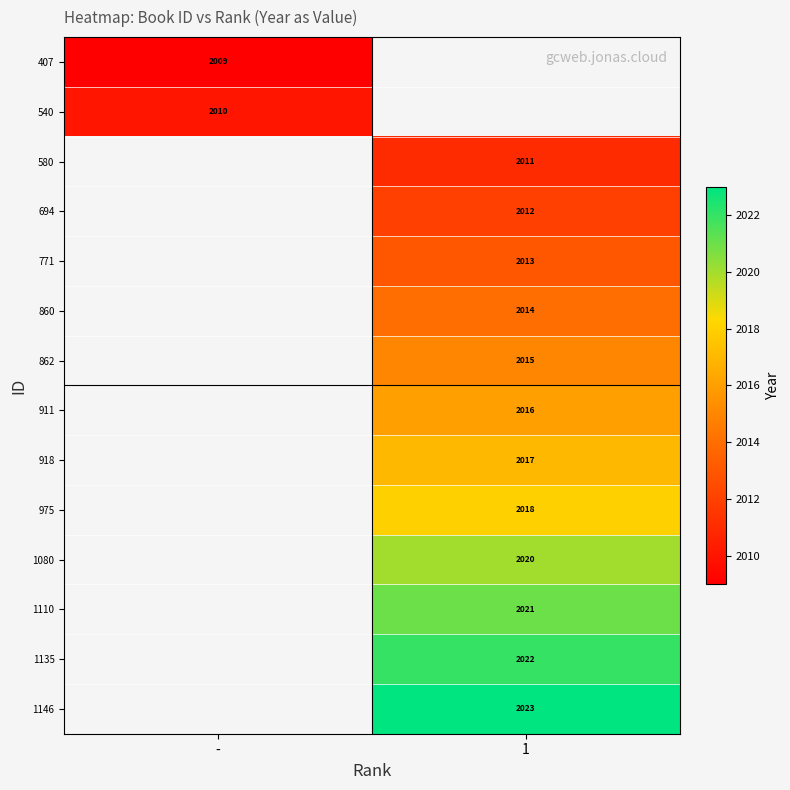

True or false: 1135 has a value of 3403.7 at 1.

False